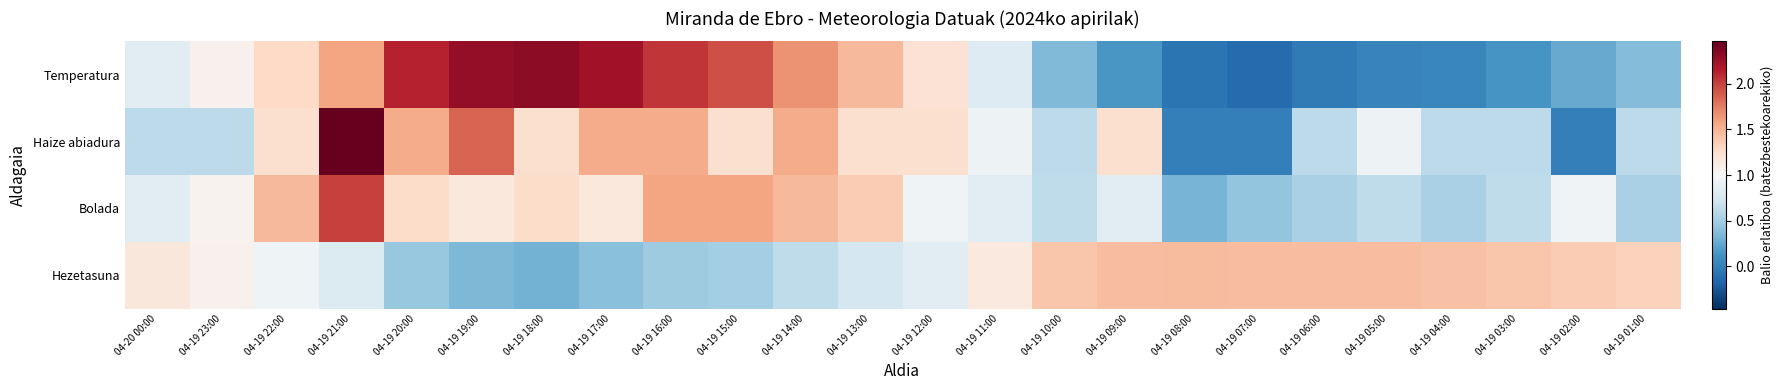

Reading left to right, list all the values displayed in this chart.

Temperatura: 04-20 00:00=0.8	04-19 23:00=1.1	04-19 22:00=1.3	04-19 21:00=1.6	04-19 20:00=2.1	04-19 19:00=2.3	04-19 18:00=2.3	04-19 17:00=2.2	04-19 16:00=2.0	04-19 15:00=1.9	04-19 14:00=1.7	04-19 13:00=1.5	04-19 12:00=1.2	04-19 11:00=0.8	04-19 10:00=0.4	04-19 09:00=0.2	04-19 08:00=-0.1	04-19 07:00=-0.1	04-19 06:00=-0.0	04-19 05:00=0.0	04-19 04:00=0.0	04-19 03:00=0.1	04-19 02:00=0.3	04-19 01:00=0.4
Haize abiadura: 04-20 00:00=0.6	04-19 23:00=0.6	04-19 22:00=1.2	04-19 21:00=2.5	04-19 20:00=1.5	04-19 19:00=1.8	04-19 18:00=1.2	04-19 17:00=1.5	04-19 16:00=1.5	04-19 15:00=1.2	04-19 14:00=1.5	04-19 13:00=1.2	04-19 12:00=1.2	04-19 11:00=0.9	04-19 10:00=0.6	04-19 09:00=1.2	04-19 08:00=0.0	04-19 07:00=0.0	04-19 06:00=0.6	04-19 05:00=0.9	04-19 04:00=0.6	04-19 03:00=0.6	04-19 02:00=0.0	04-19 01:00=0.6
Bolada: 04-20 00:00=0.8	04-19 23:00=1.1	04-19 22:00=1.5	04-19 21:00=2.0	04-19 20:00=1.3	04-19 19:00=1.2	04-19 18:00=1.3	04-19 17:00=1.2	04-19 16:00=1.6	04-19 15:00=1.6	04-19 14:00=1.5	04-19 13:00=1.4	04-19 12:00=0.9	04-19 11:00=0.8	04-19 10:00=0.6	04-19 09:00=0.8	04-19 08:00=0.3	04-19 07:00=0.4	04-19 06:00=0.5	04-19 05:00=0.6	04-19 04:00=0.5	04-19 03:00=0.6	04-19 02:00=0.9	04-19 01:00=0.5
Hezetasuna: 04-20 00:00=1.2	04-19 23:00=1.1	04-19 22:00=0.9	04-19 21:00=0.8	04-19 20:00=0.4	04-19 19:00=0.3	04-19 18:00=0.3	04-19 17:00=0.4	04-19 16:00=0.5	04-19 15:00=0.5	04-19 14:00=0.6	04-19 13:00=0.7	04-19 12:00=0.8	04-19 11:00=1.1	04-19 10:00=1.4	04-19 09:00=1.4	04-19 08:00=1.5	04-19 07:00=1.4	04-19 06:00=1.4	04-19 05:00=1.4	04-19 04:00=1.4	04-19 03:00=1.4	04-19 02:00=1.4	04-19 01:00=1.3